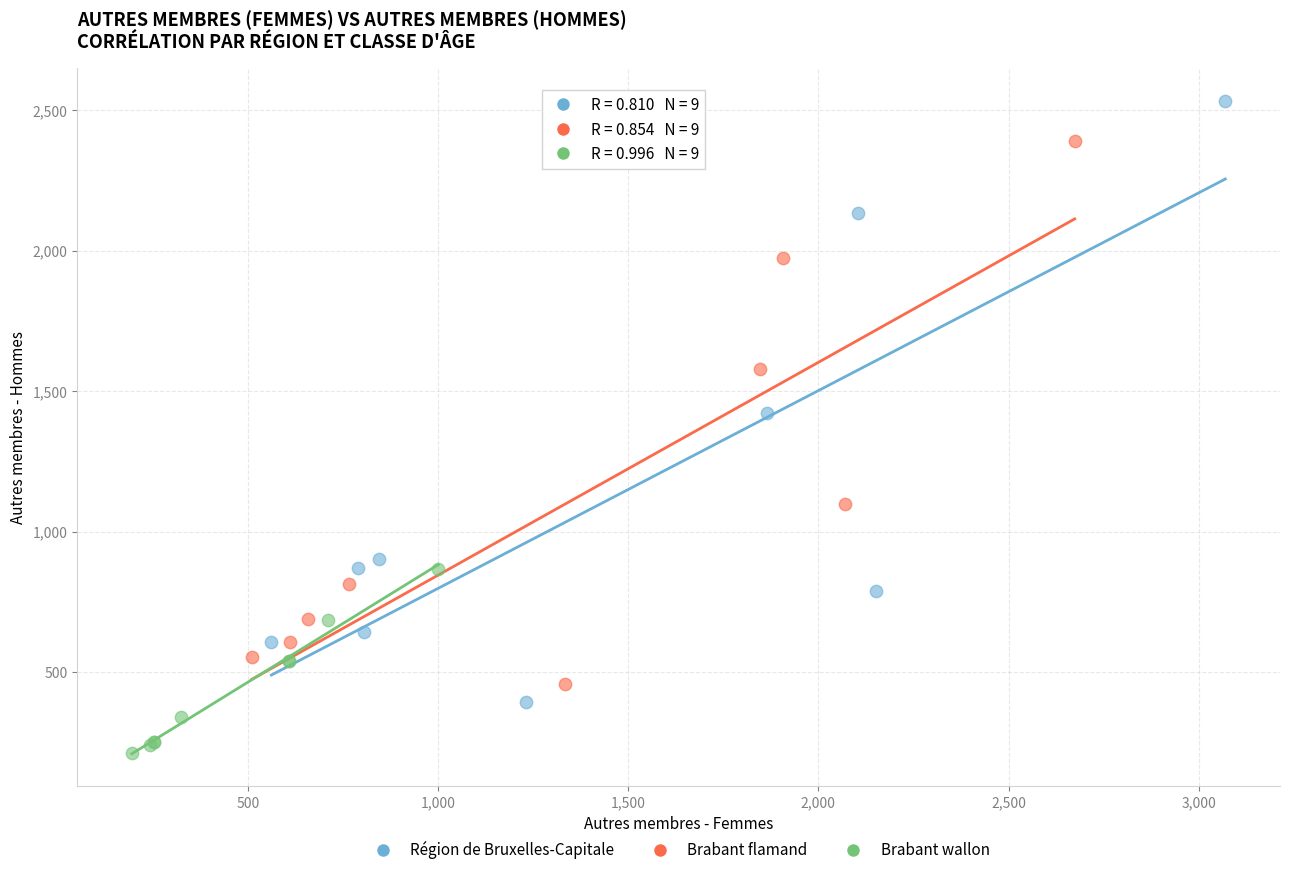

Which series reaches the maximum Y coordinate?

Région de Bruxelles-Capitale